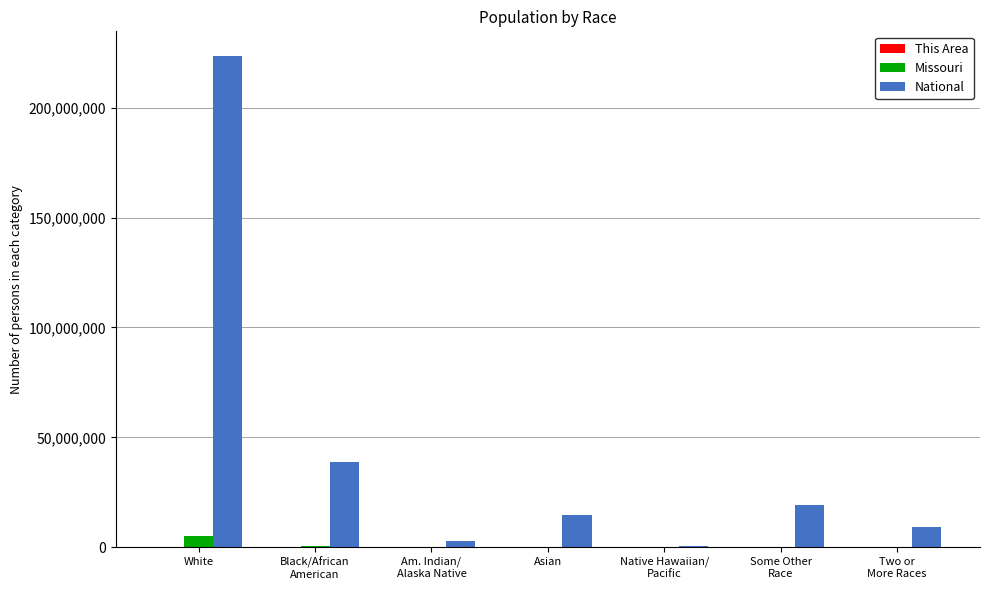

Are the bars grouped side by side (vs. stacked)?

Yes